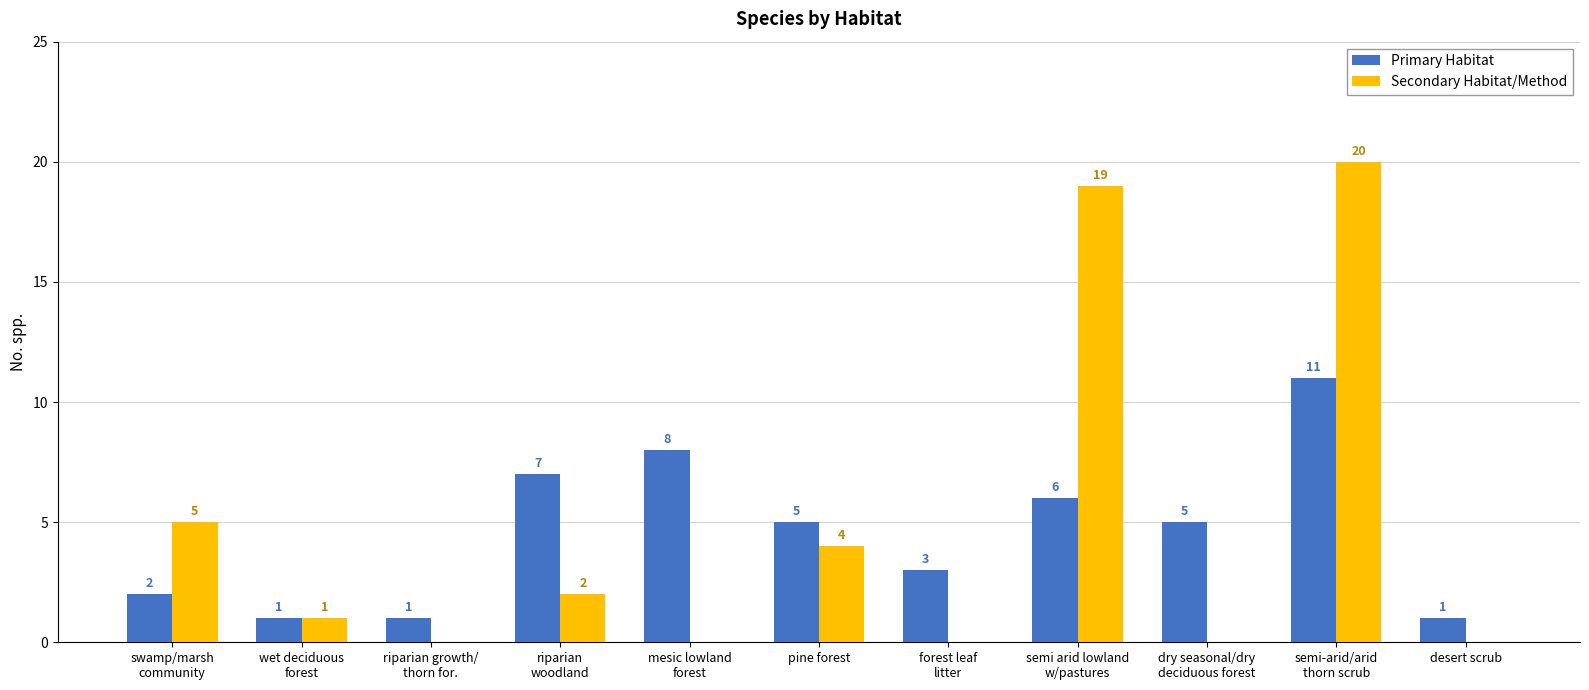

Which series has the largest total across all categories?

Secondary Habitat/Method